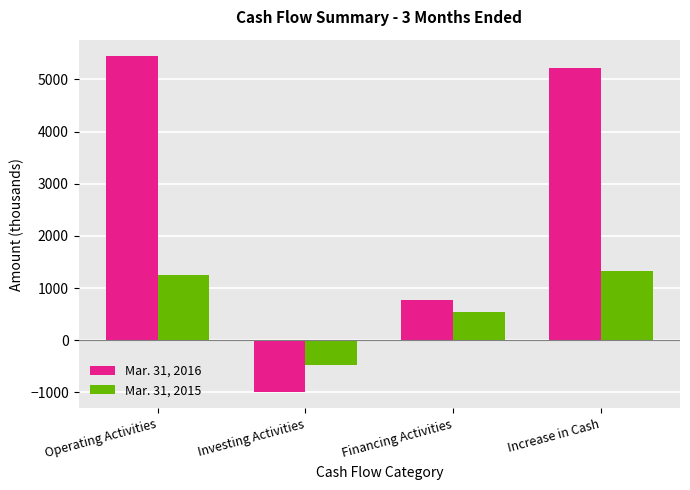

Reading left to right, extract all data points from this chart.

Mar. 31, 2016: 5442	-989	761	5214
Mar. 31, 2015: 1245	-467	548	1326